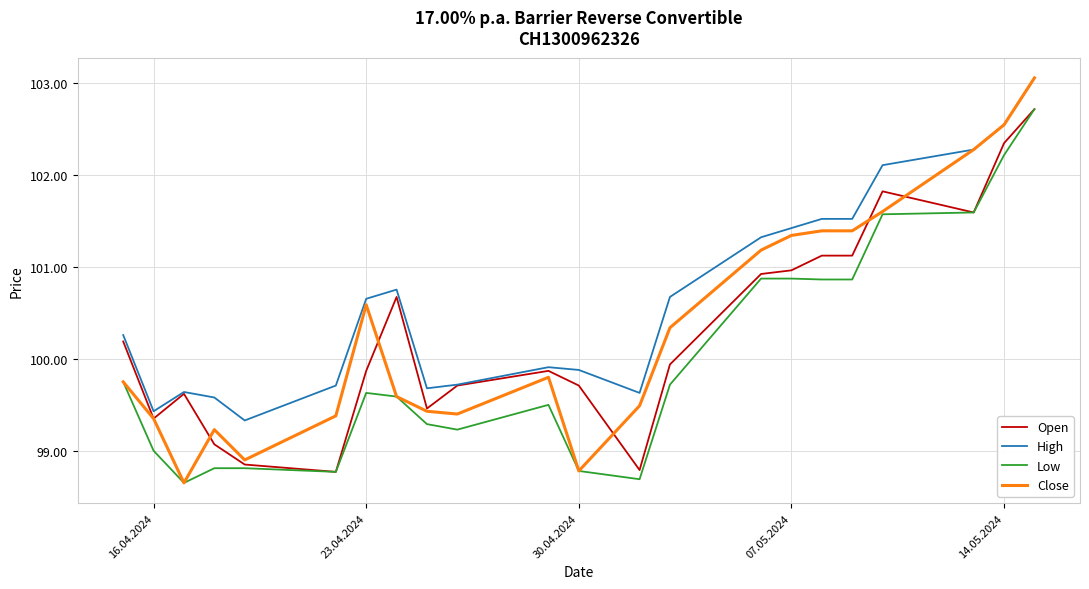

True or false: High and Low cross at least once.

False